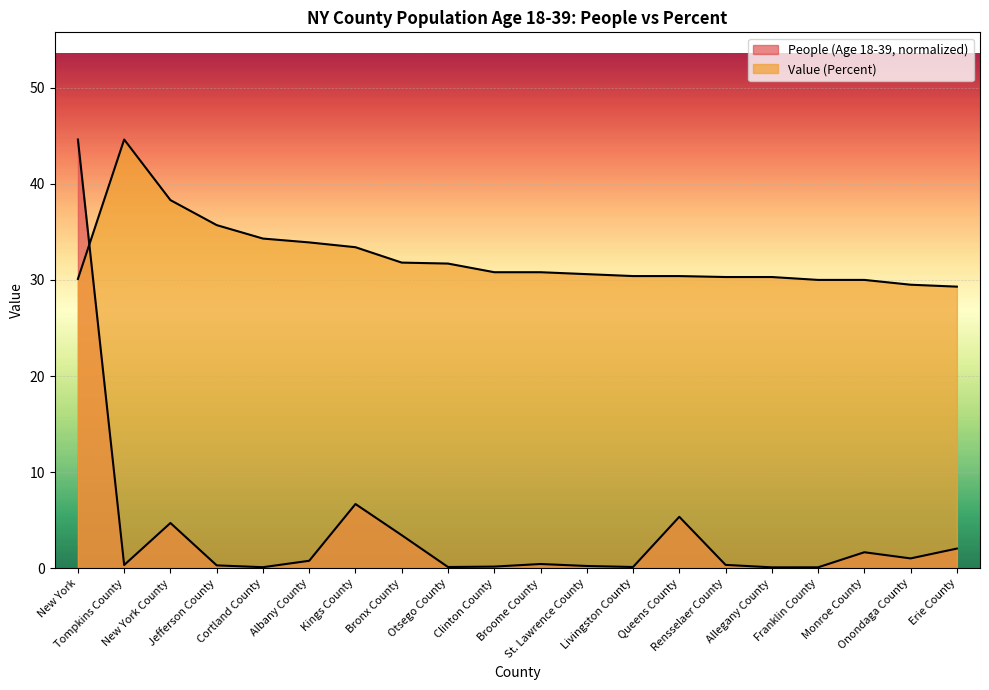

At which label does People (Age 18-39) reach its peak?

New York